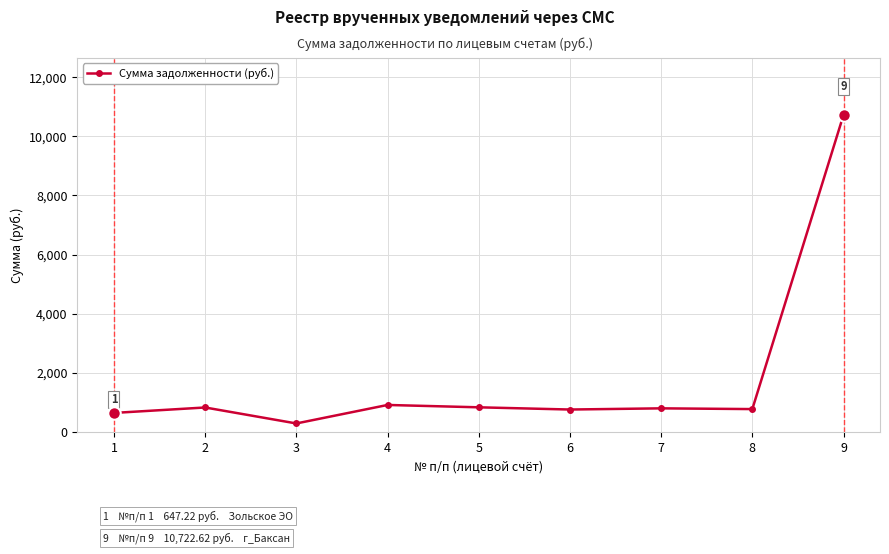

The chart shows a value of 1230.6 at 6. True or false?

False